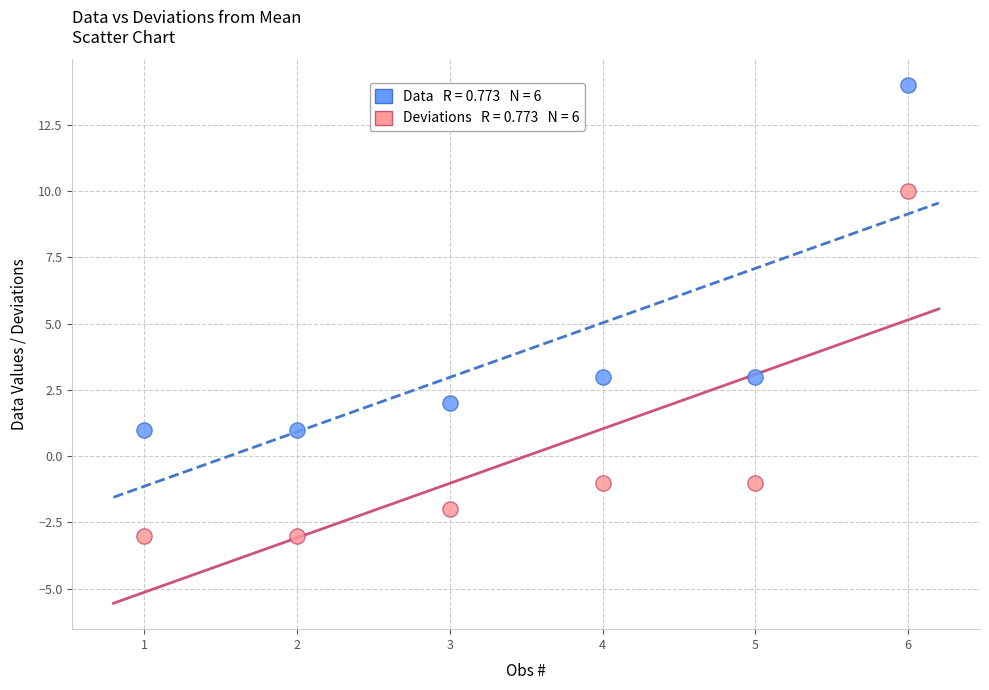

Across all data points, what is the average X value?

4